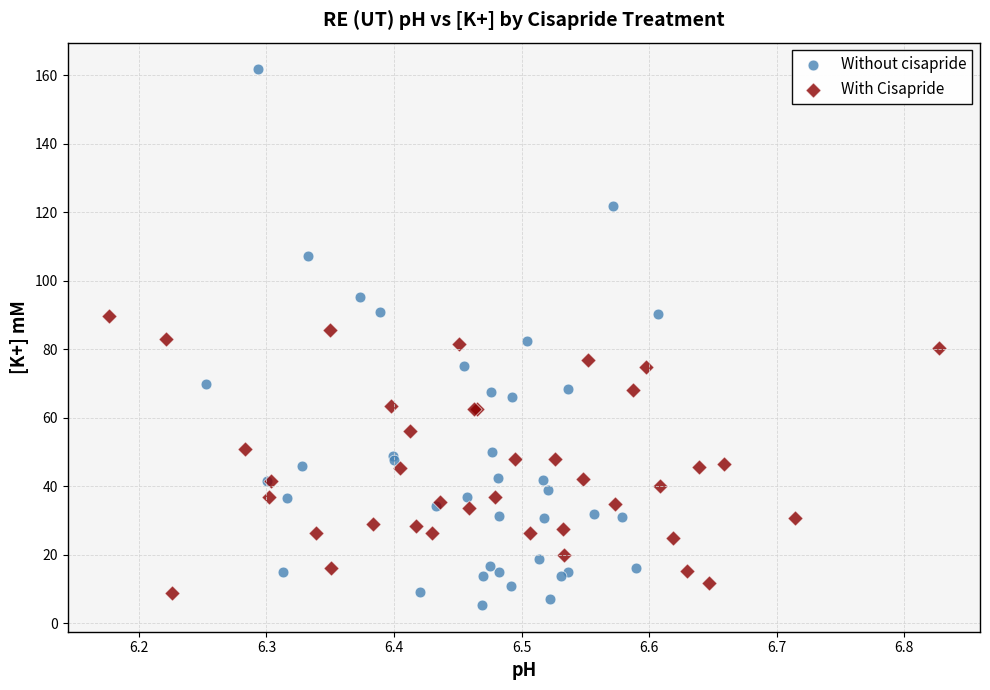

Which series contains the highest Y value?

Without cisapride